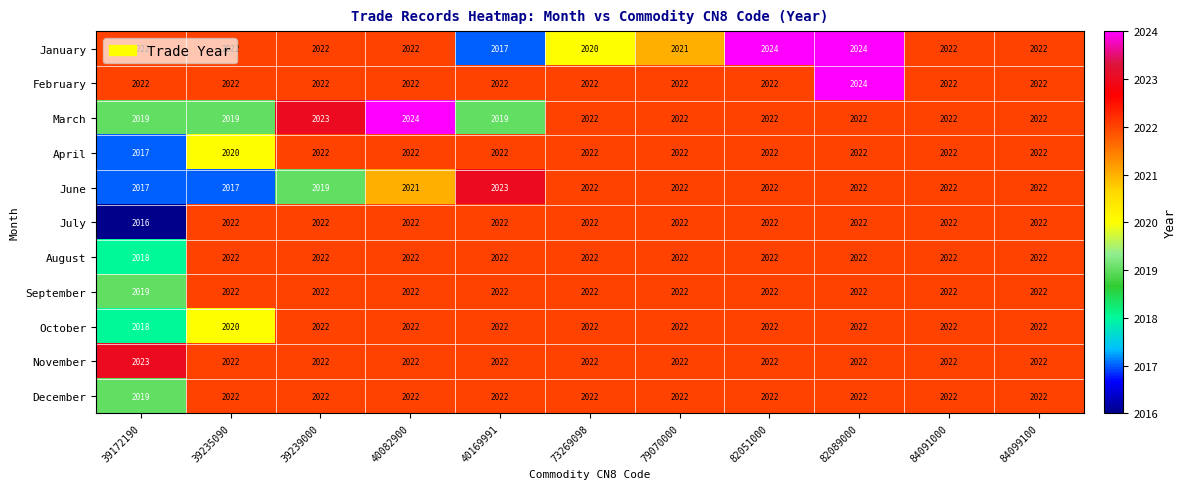

Count the October values in the range 2022 to 2023.

9